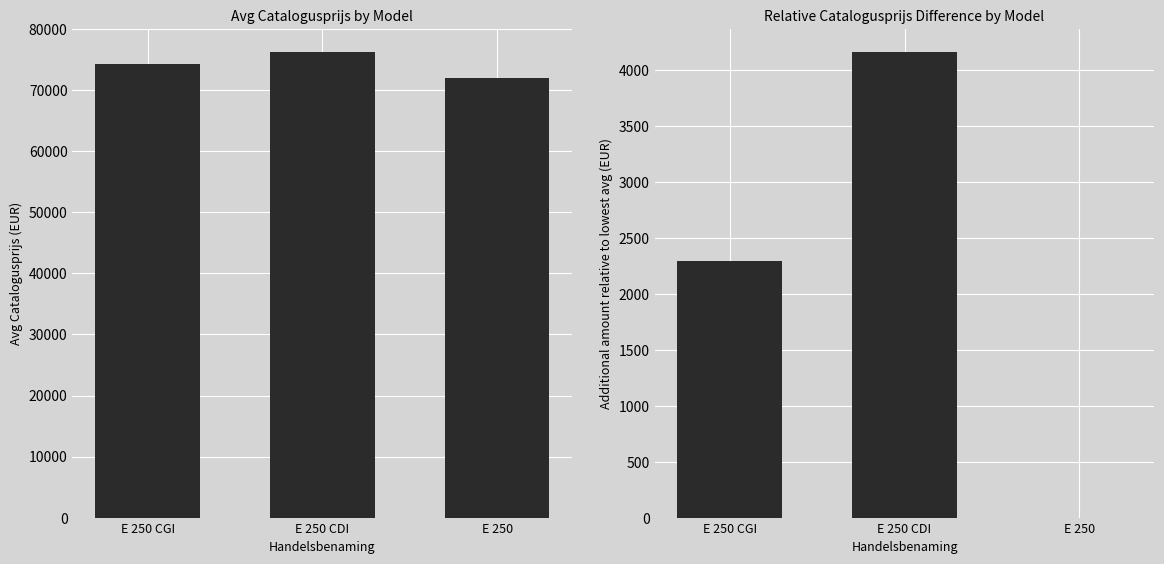

Reading right to left, extract all data points from this chart.

Avg Catalogusprijs: E 250=72102.7	E 250 CDI=76263.0	E 250 CGI=74397.8
Relative to Minimum: E 250=0.0	E 250 CDI=4160.3	E 250 CGI=2295.1